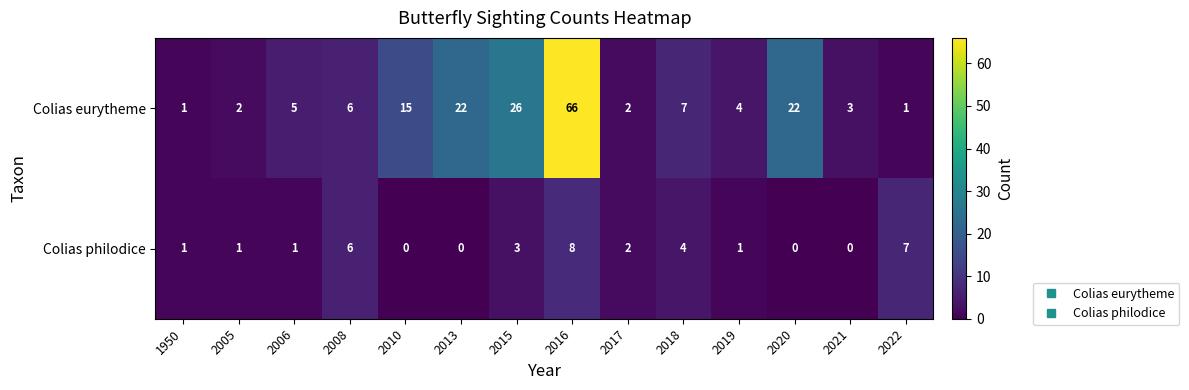

Count the number of categories in the chart.

14